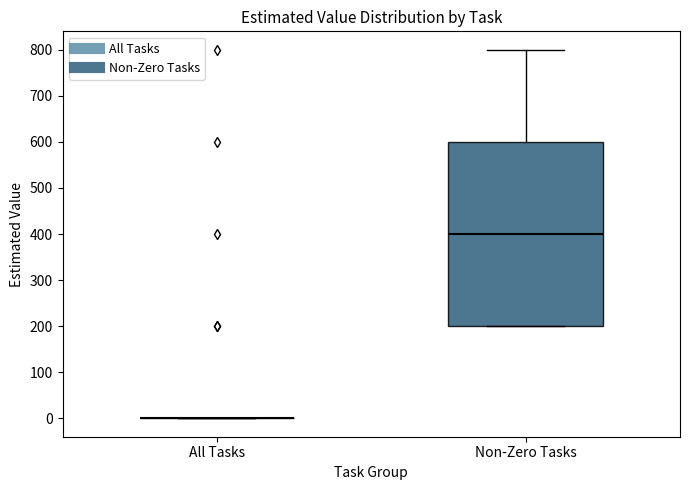

Which box is the tallest, from its lower edge to its upper edge?

Non-Zero Tasks